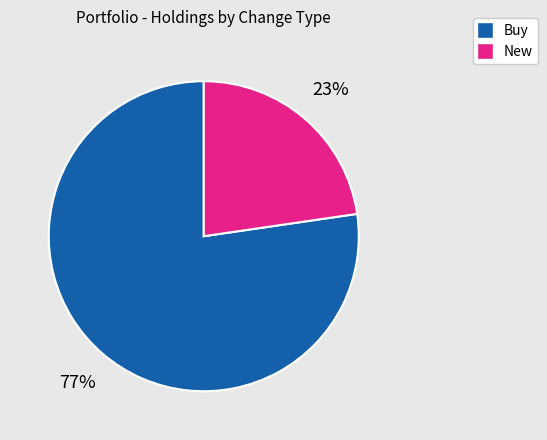

Does any single category account for the majority?

Yes